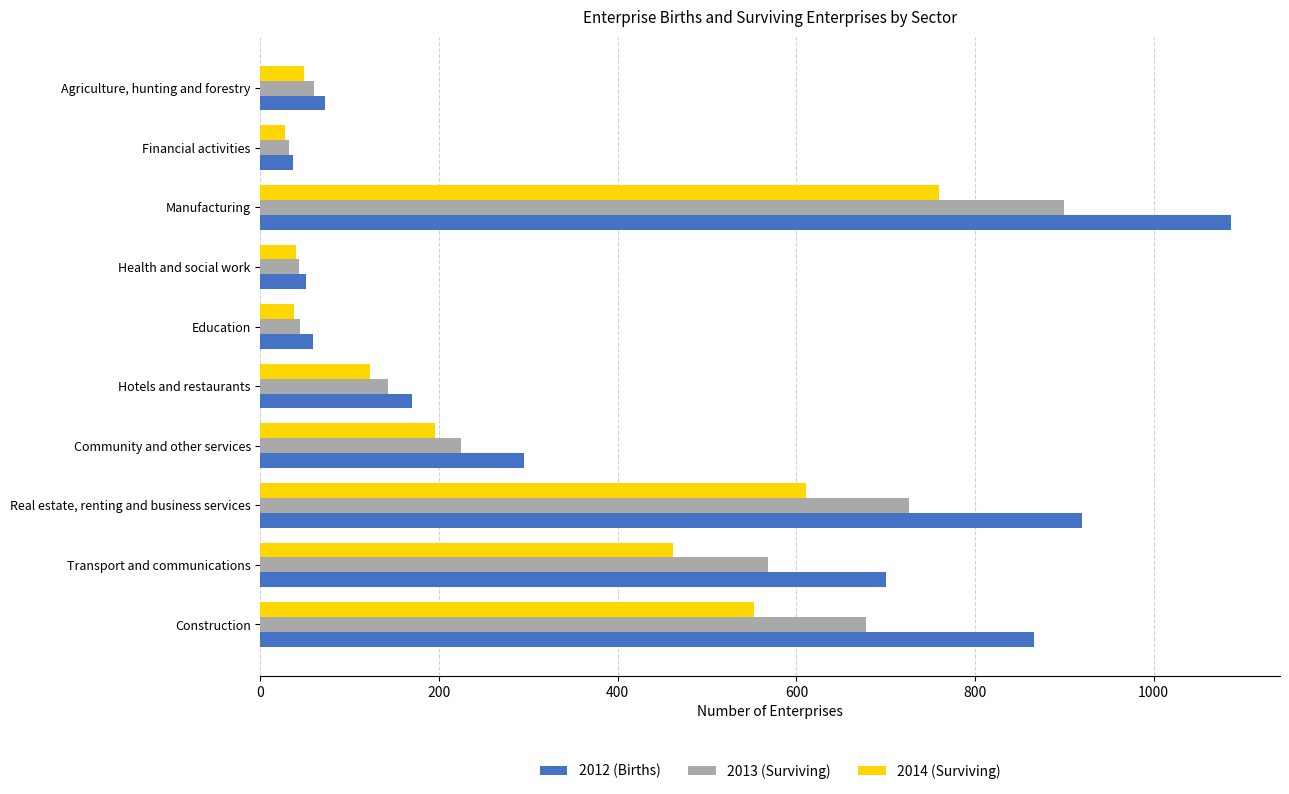

Which series has the largest range (max minus min)?

2012 (Births)